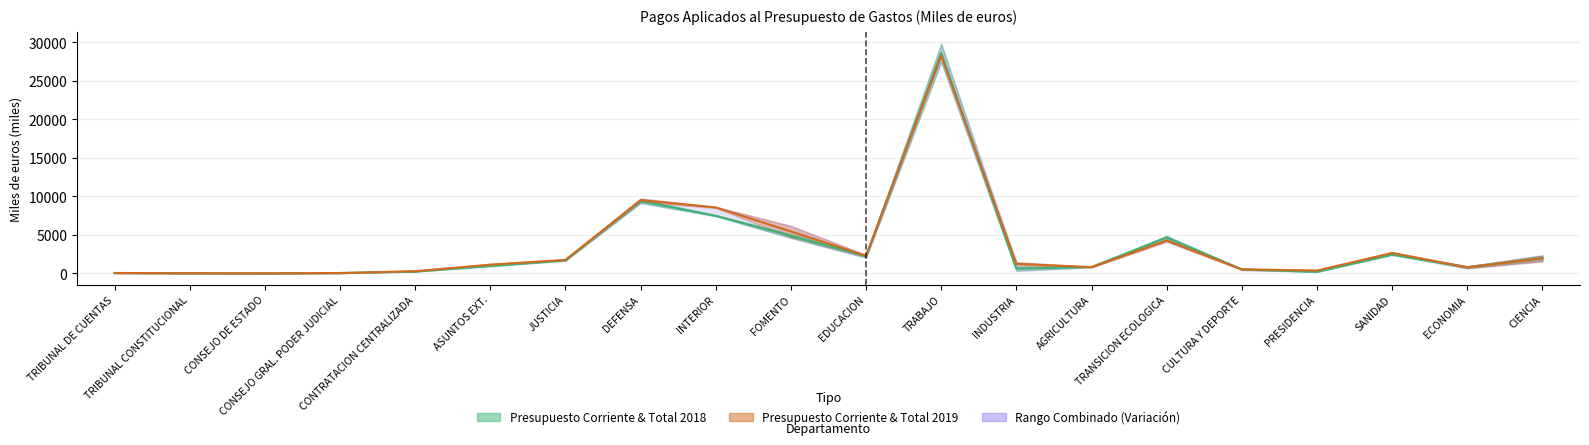

What is the difference between the maximum and minimum values in the Media Total 2019 series?

28272.0